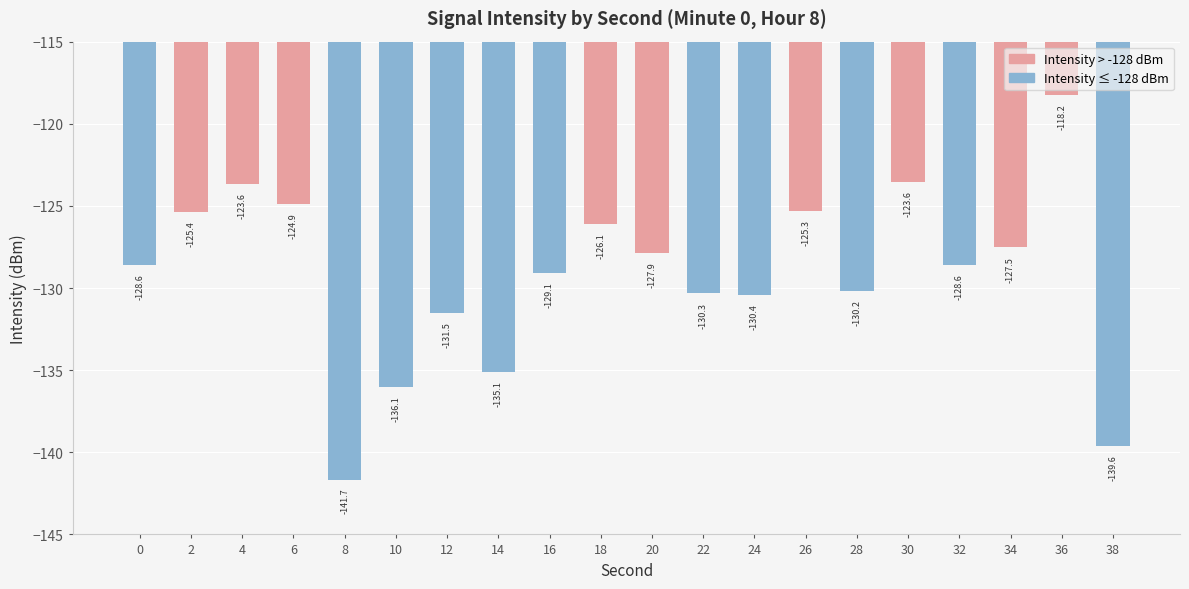

Is it true that the value at 26 is -125.3?

True